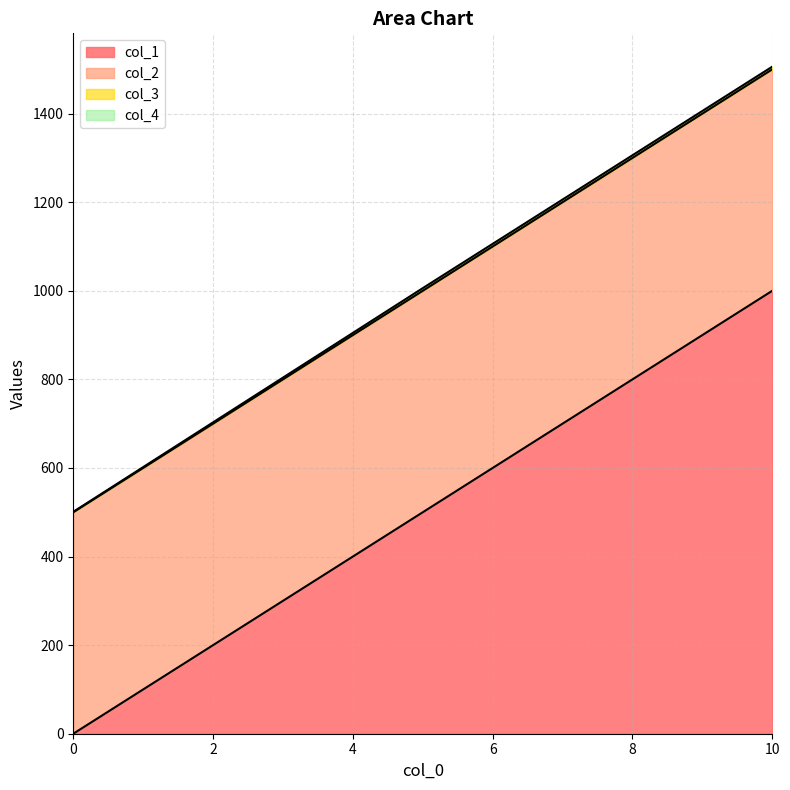

Does the chart display data point markers on the line(s)?

No